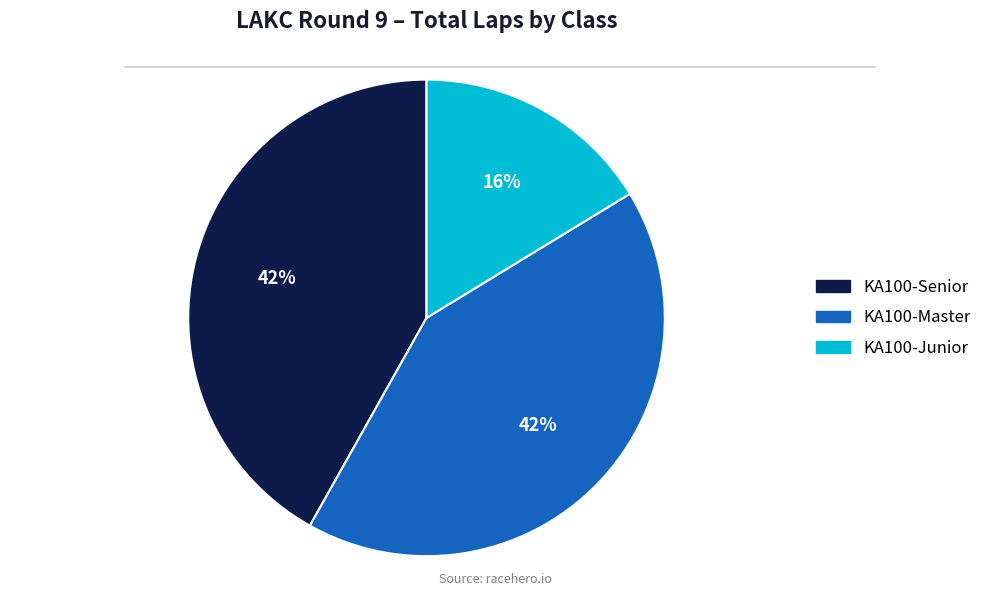

Does any single category account for the majority?

No